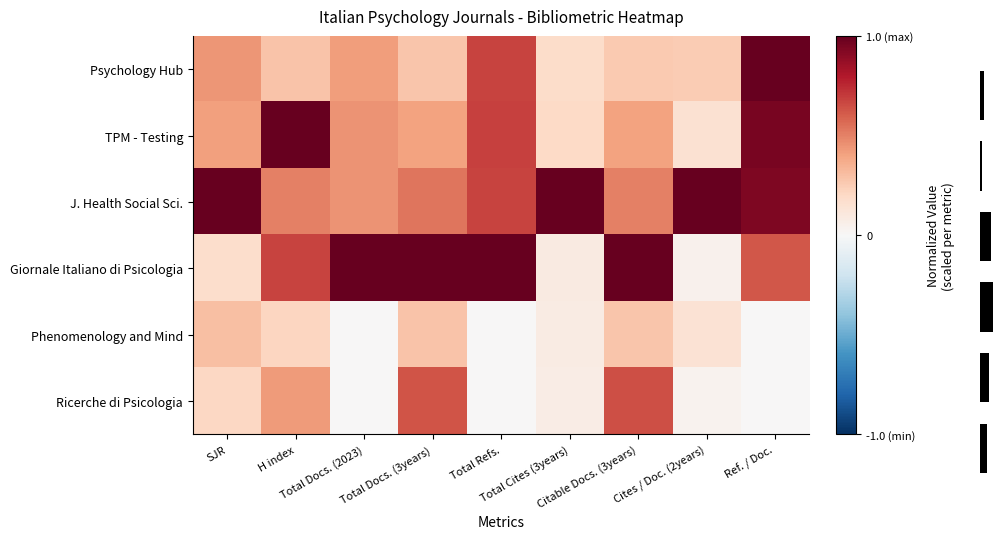

How many series are shown in this chart?

6